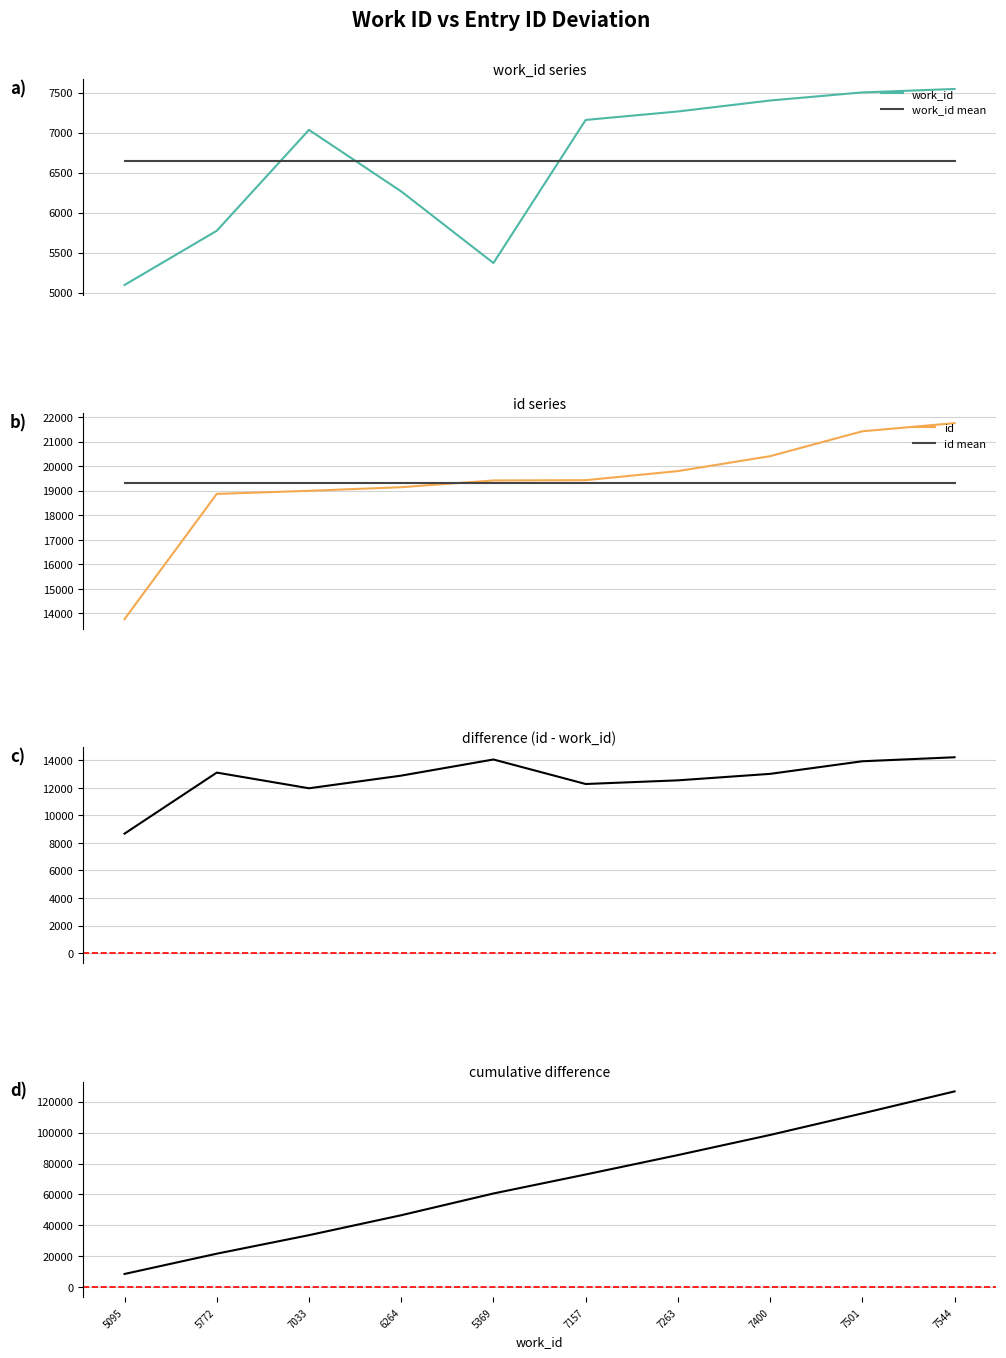

True or false: id and work_id cross at least once.

False